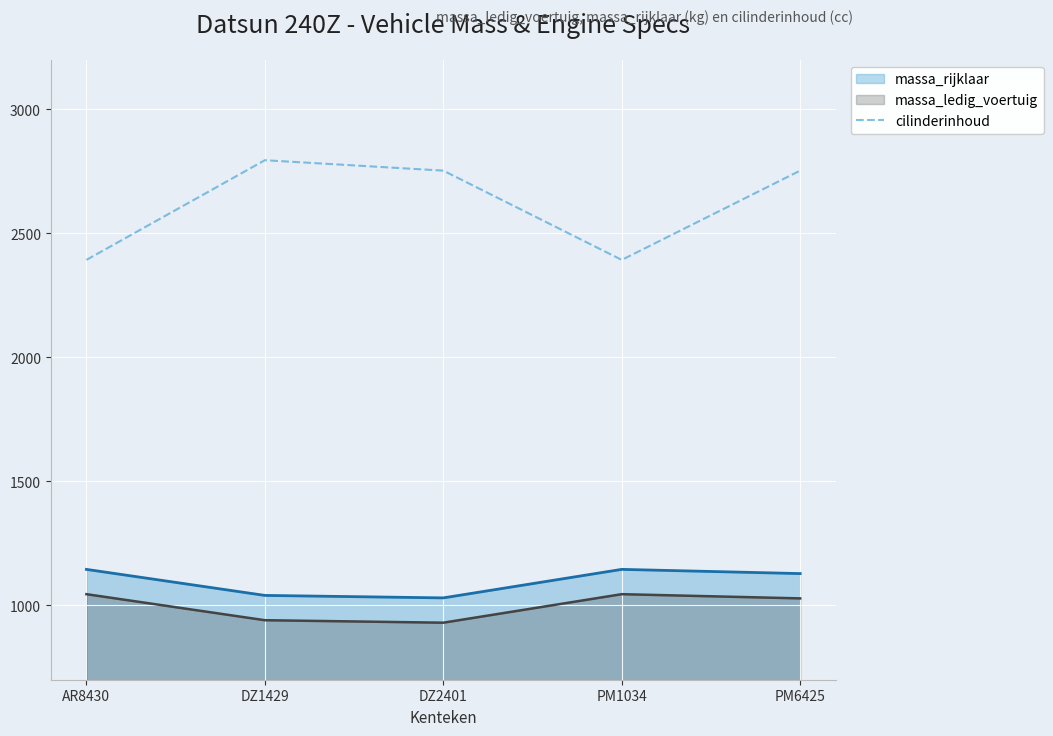

Count the values in the range 2393 to 2753.

4